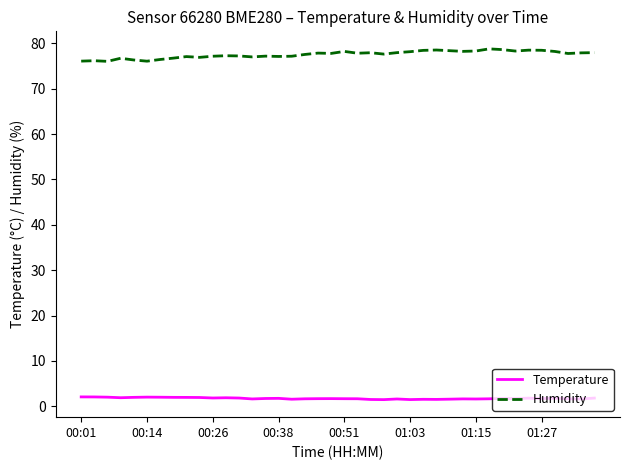

Rank the series by their maximum value, from highest to lowest.

Humidity, Temperature